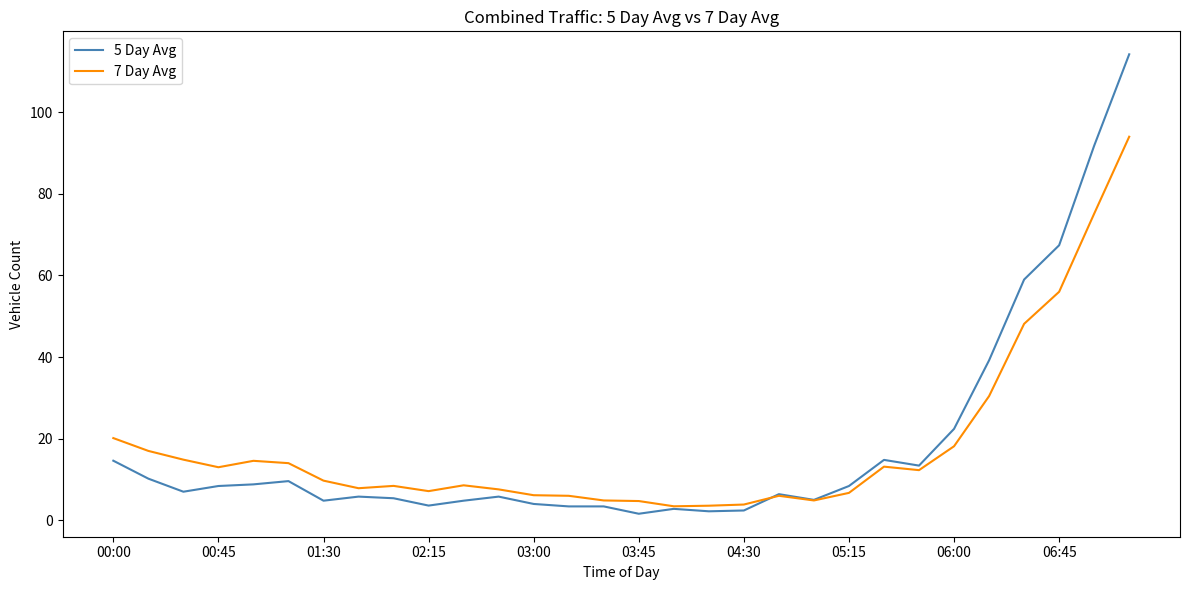

Rank the series by their maximum value, from highest to lowest.

5 Day Avg, 7 Day Avg